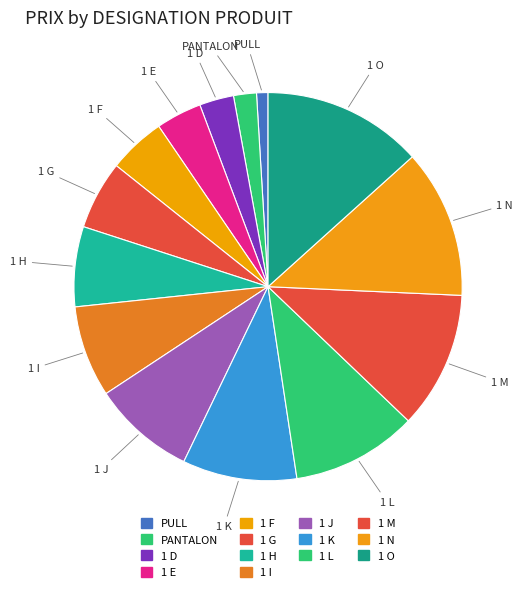

What percentage is the 1 I slice, to the nearest percent?

8%